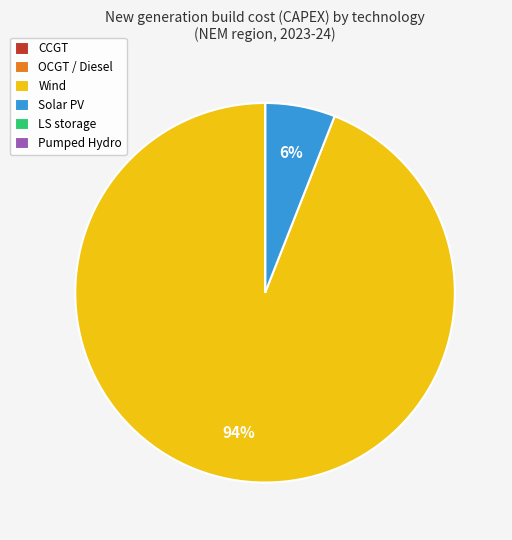

True or false: Solar PV accounts for 11% of the total.

False